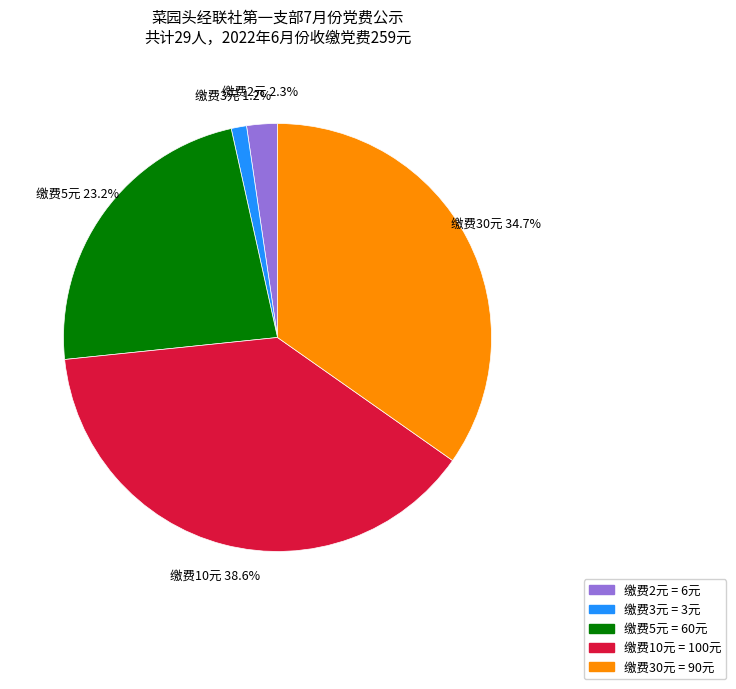

Does any single category account for the majority?

No